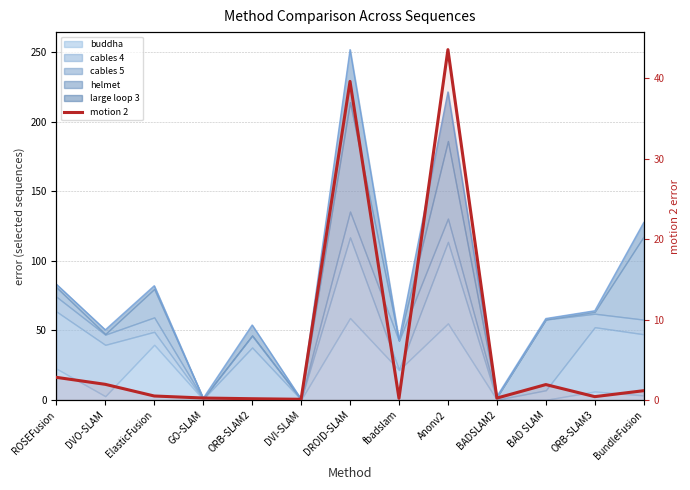

How many interior local peaks (higher than both neighbors) does the data have?

3